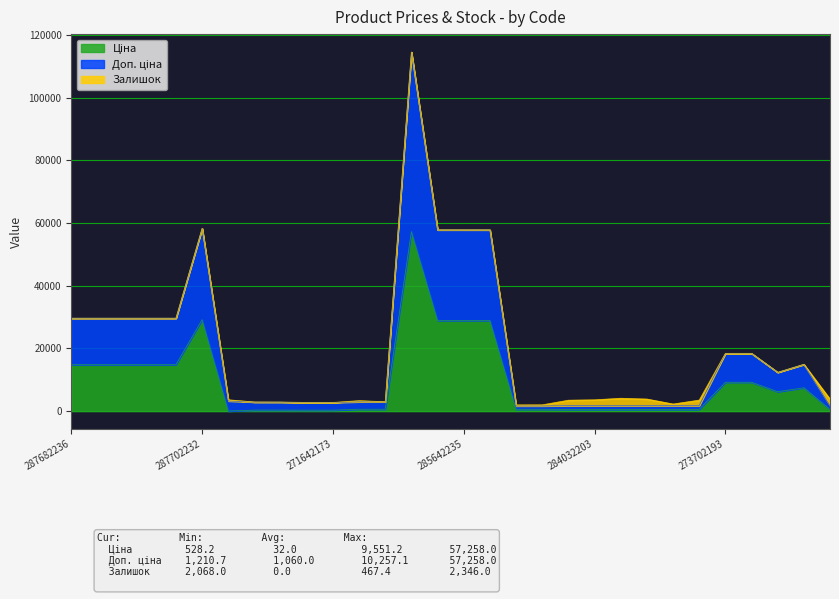

What is the difference between the Доп. ціна values at 287682236 and 11352184?

17270.1